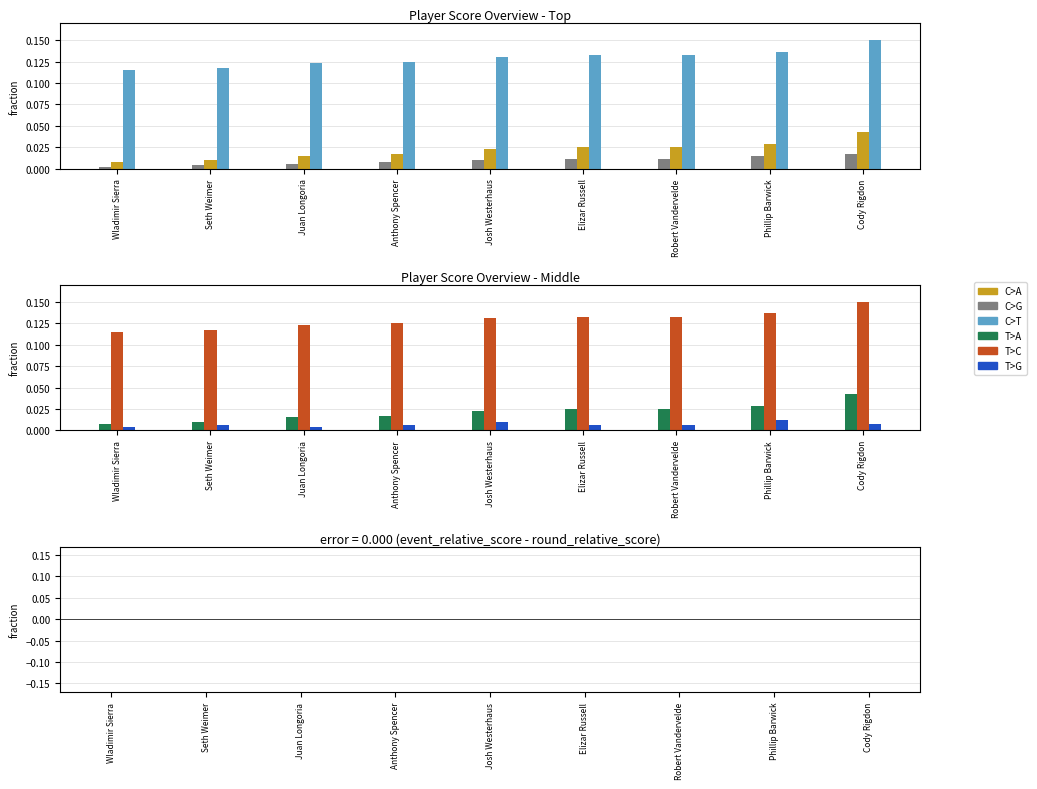

Rank the categories by hole_18 value from lowest to highest.

Wladimir Sierra, Juan Longoria, Seth Weimer, Anthony Spencer, Elizar Russell, Robert Vandervelde, Cody Rigdon, Josh Westerhaus, Phillip Barwick